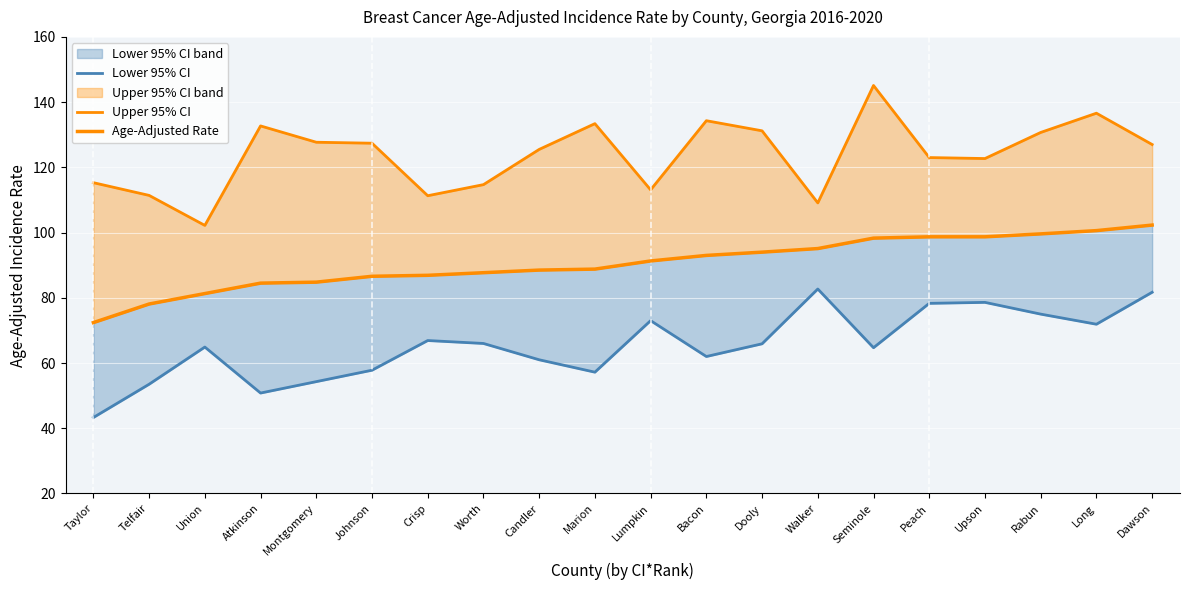

What is the minimum value for Lower 95% CI?

43.3